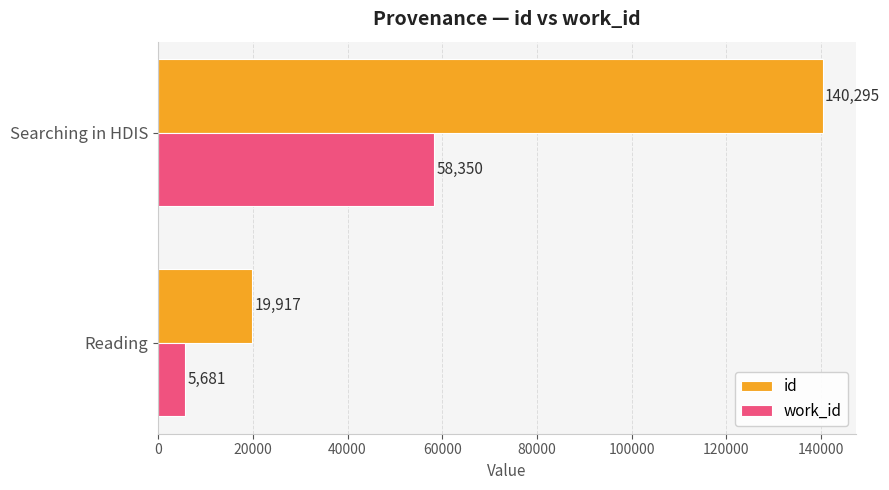

At which label is work_id closest to 32015?

Reading